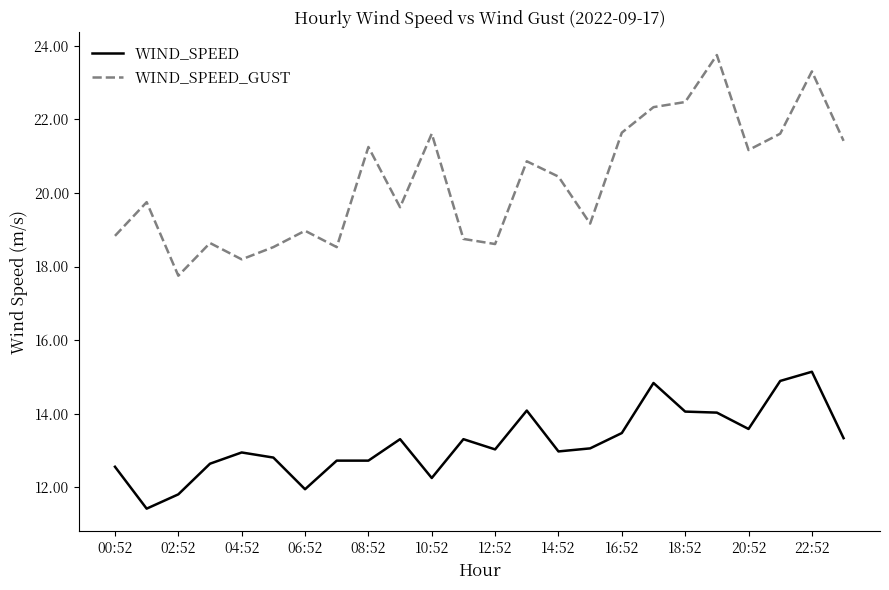

Which series has the largest range (max minus min)?

WIND_SPEED_GUST